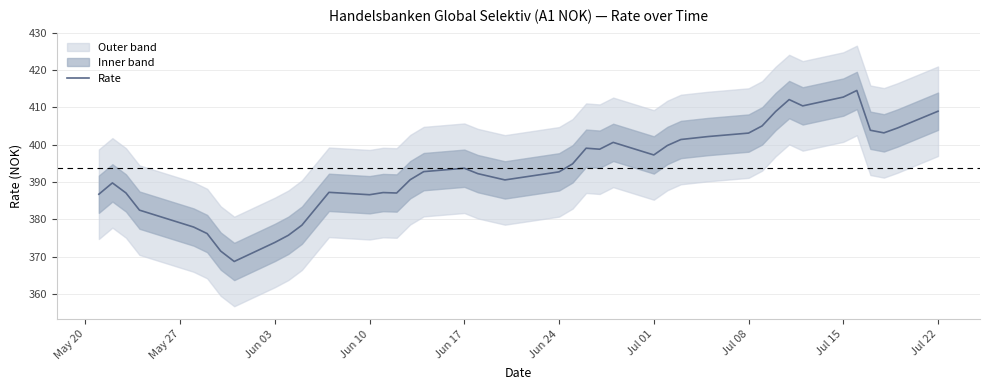

What is the difference between the maximum and minimum values?

45.8